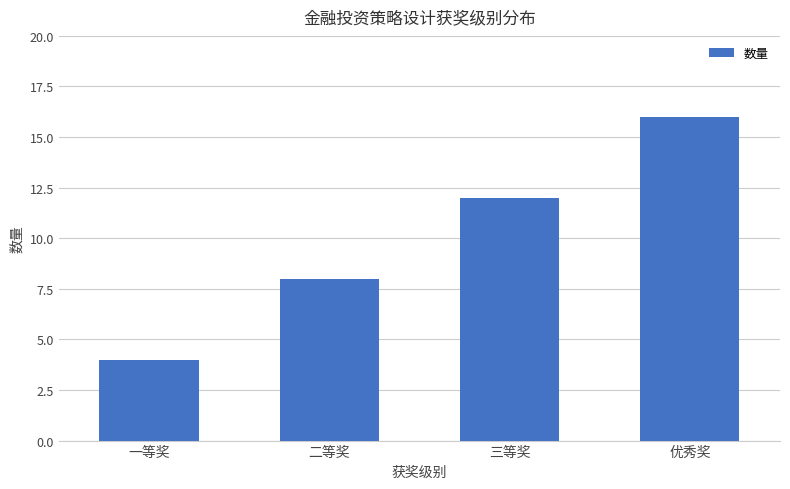

What is the value of the 1st bar from the left?

4